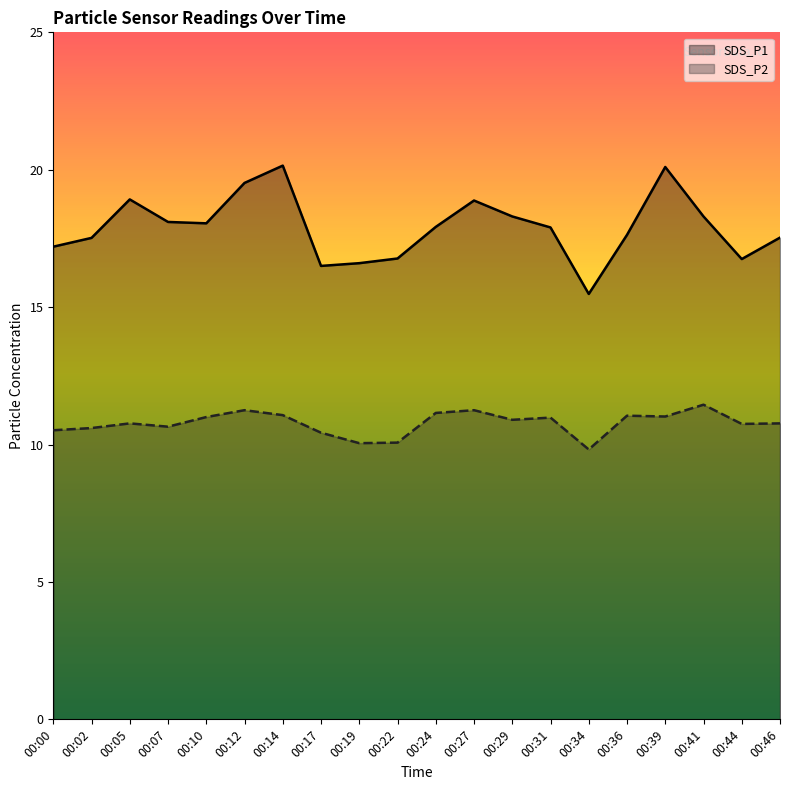

What is the value of the SDS_P1 point at the 4th from the left?

18.1